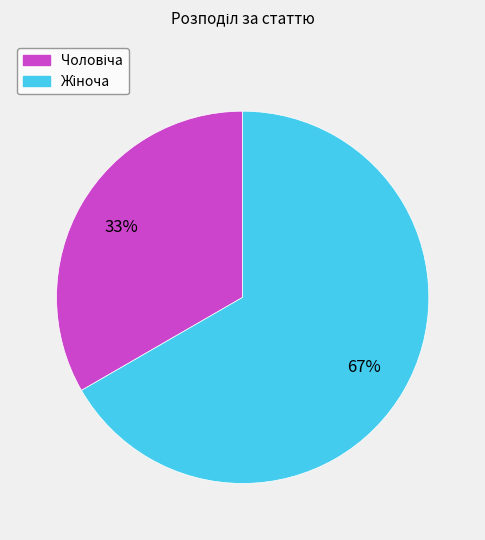

Is there any slice that represents more than half of the pie?

Yes